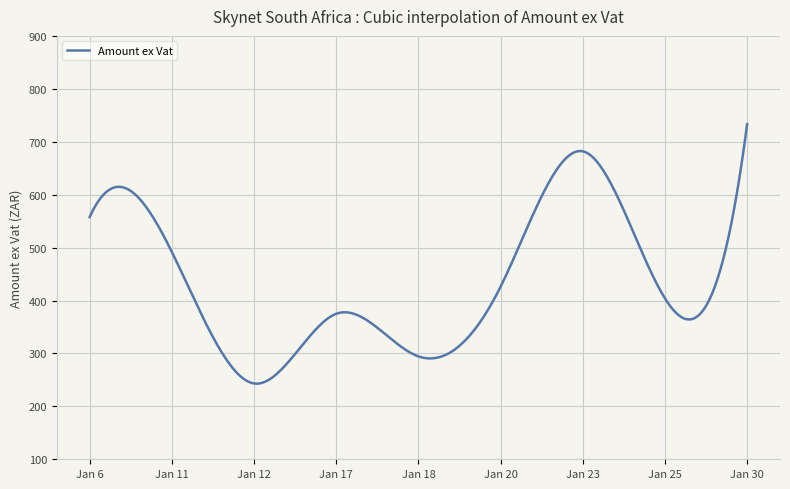

How many lines are shown in the chart?

1